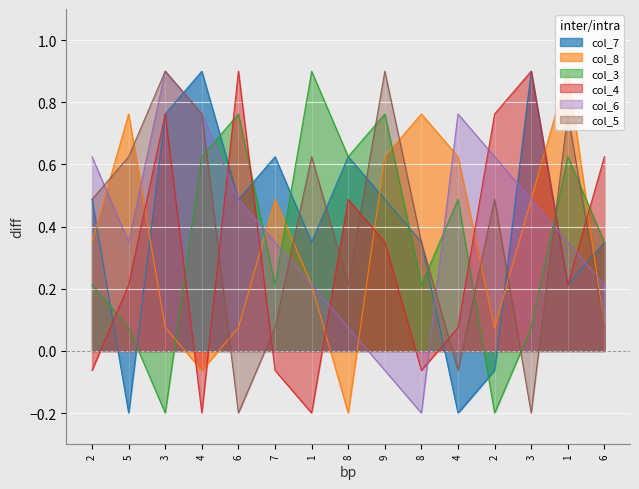

Reading left to right, extract all data points from this chart.

col_7: 0.5	-0.2	0.8	0.9	0.5	0.6	0.4	0.6	0.5	0.4	-0.2	-0.1	0.9	0.2	0.4
col_8: 0.4	0.8	0.1	-0.1	0.1	0.5	0.2	-0.2	0.6	0.8	0.6	0.1	0.5	0.9	0.1
col_3: 0.2	0.1	-0.2	0.6	0.8	0.2	0.9	0.6	0.8	0.2	0.5	-0.2	0.1	0.6	0.4
col_4: -0.1	0.2	0.8	-0.2	0.9	-0.1	-0.2	0.5	0.4	-0.1	0.1	0.8	0.9	0.2	0.6
col_6: 0.6	0.4	0.9	0.8	0.5	0.4	0.2	0.1	-0.1	-0.2	0.8	0.6	0.5	0.4	0.2
col_5: 0.5	0.6	0.9	0.8	-0.2	0.1	0.6	0.2	0.9	0.4	-0.1	0.5	-0.2	0.8	0.1